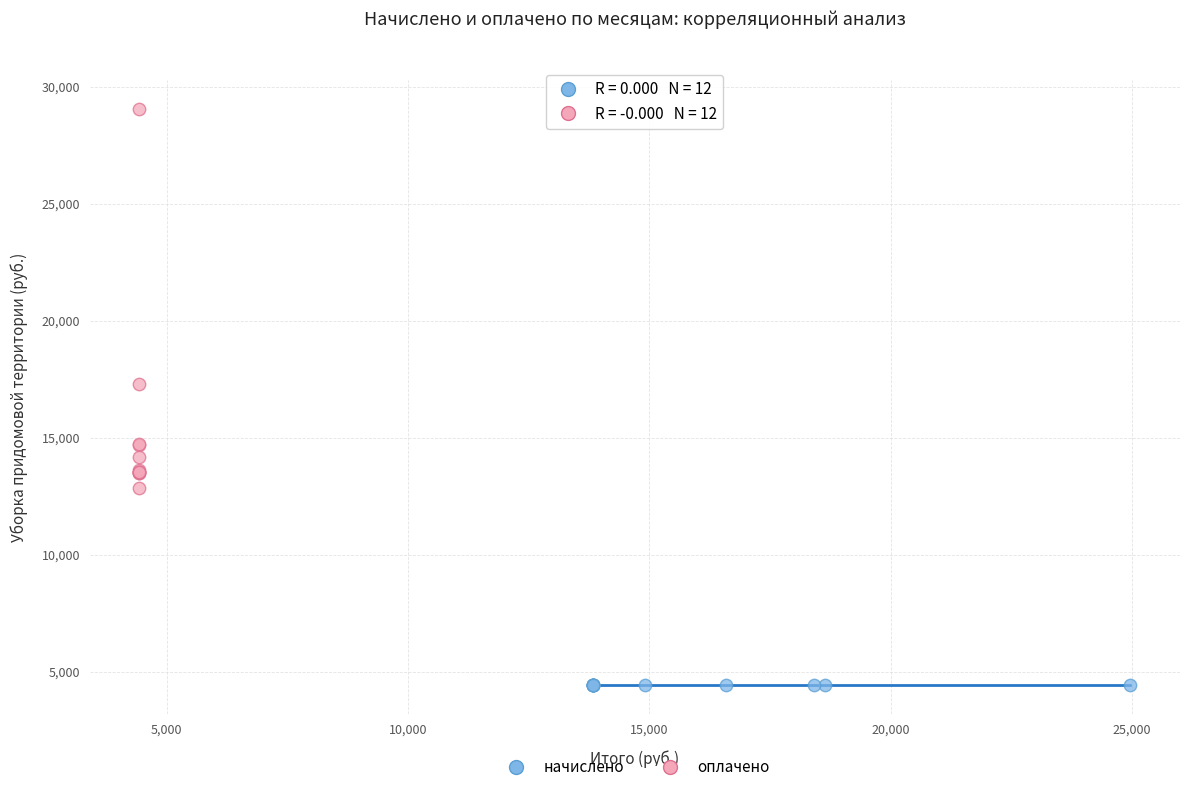

Which series reaches the minimum Y coordinate?

начислено